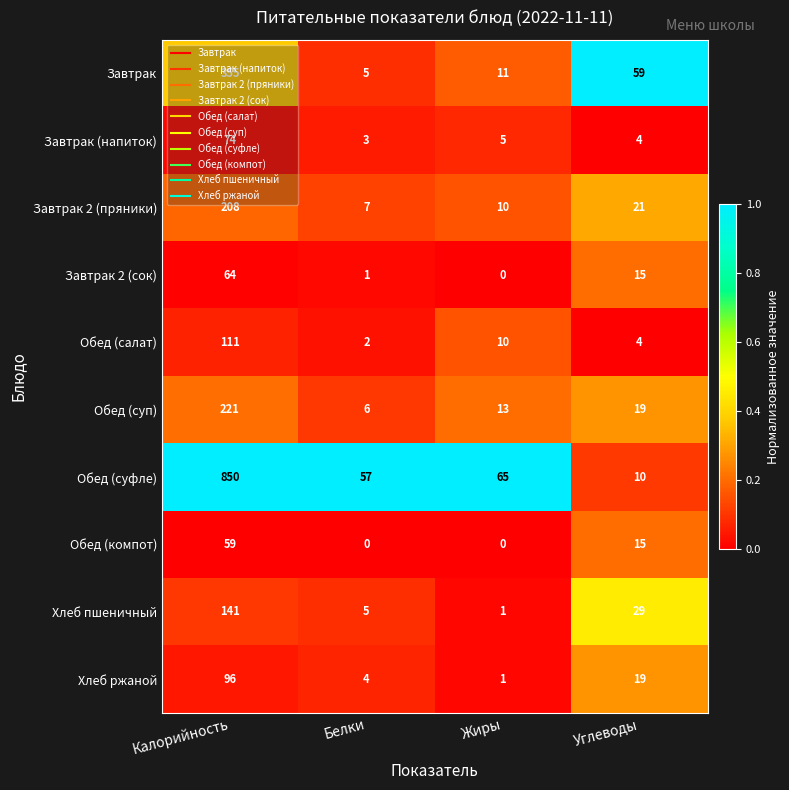

Which series has the largest total across all categories?

Обед (суфле)